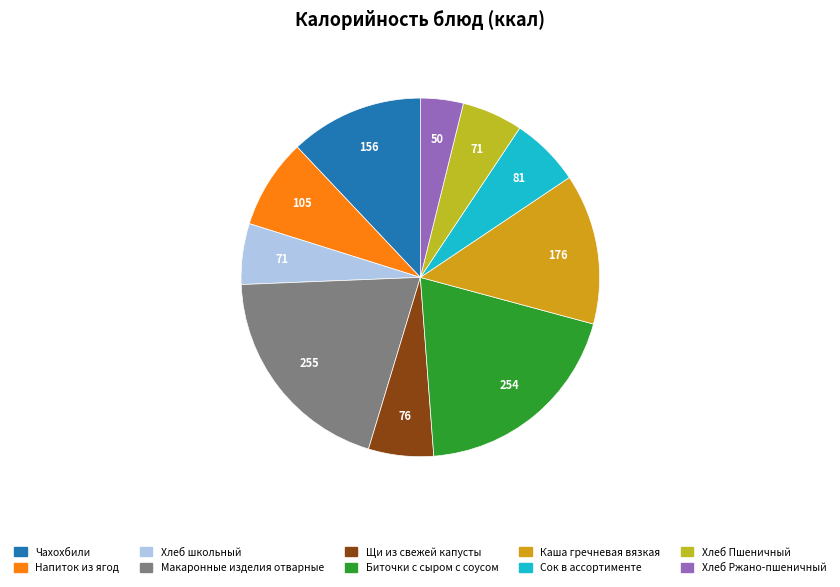

Is there any slice that represents more than half of the pie?

No